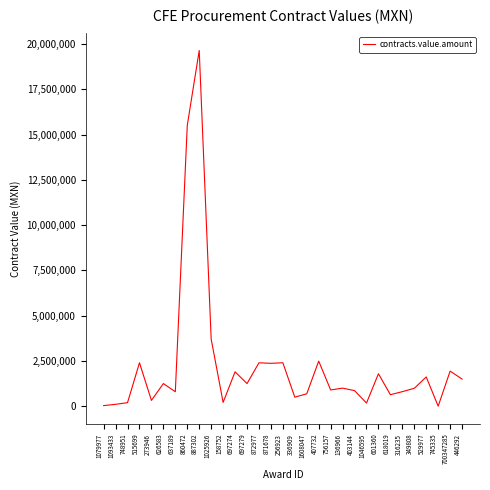

Between 887302 and 697279, which is larger?

887302